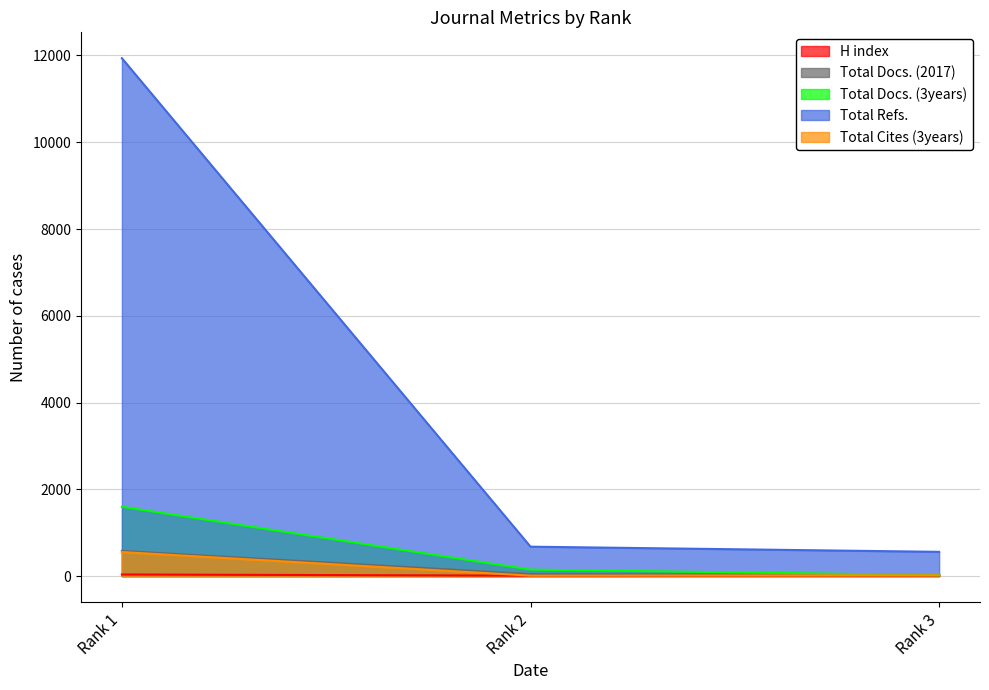

Count the number of categories in the chart.

3